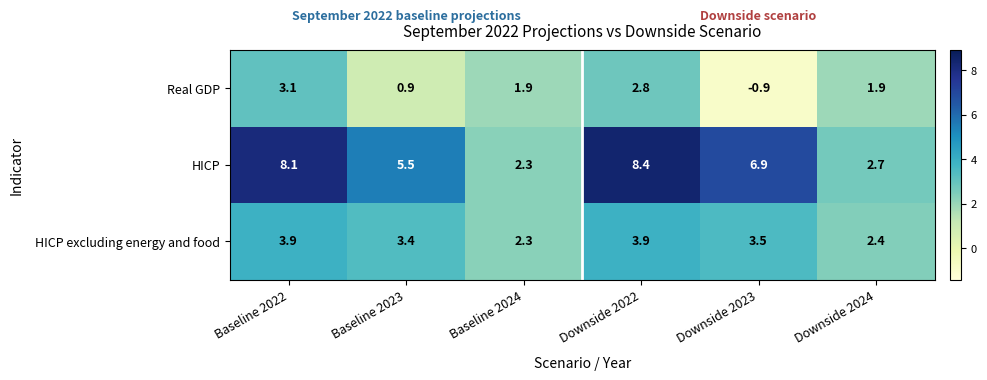

What is the sum of the HICP excluding energy and food values at Downside 2024 and Baseline 2023?

5.8